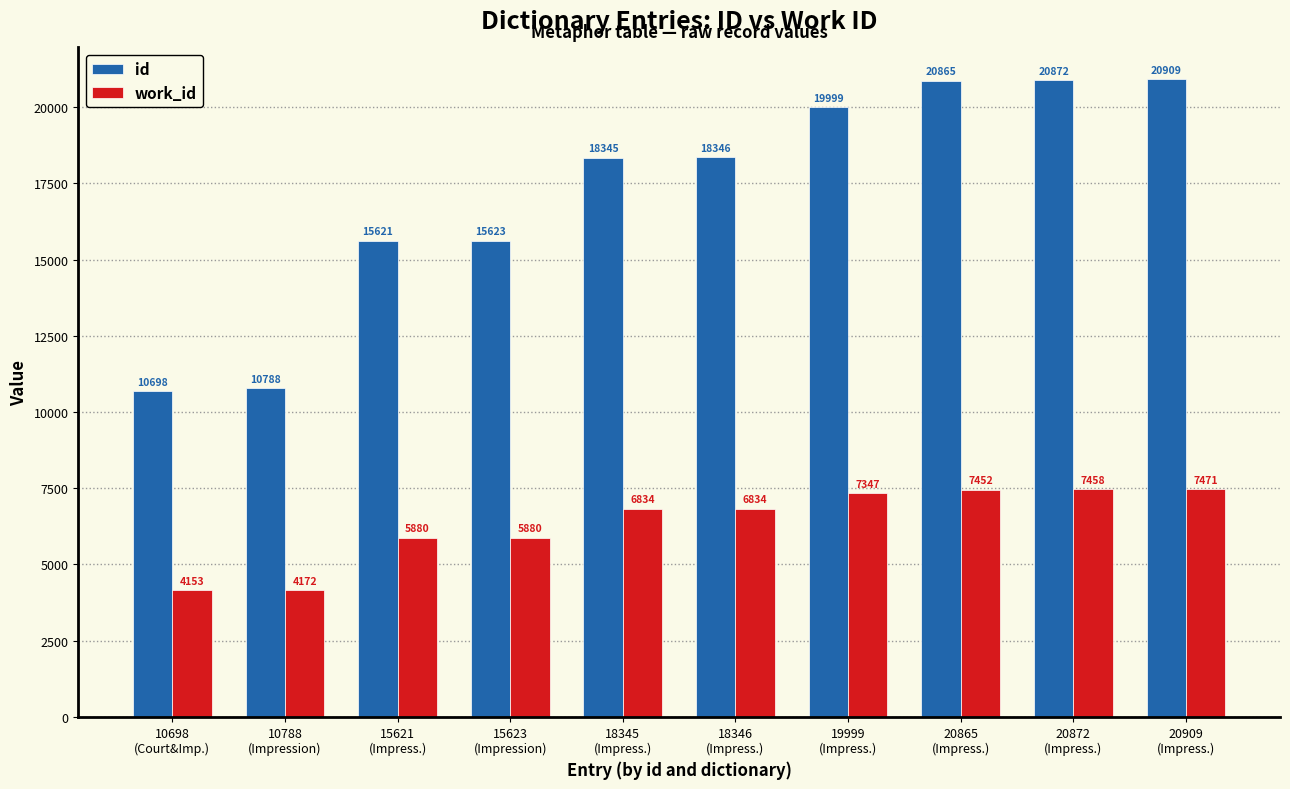

What is the sum of the work_id values at 18345
(Impress.) and 19999
(Impress.)?

14181